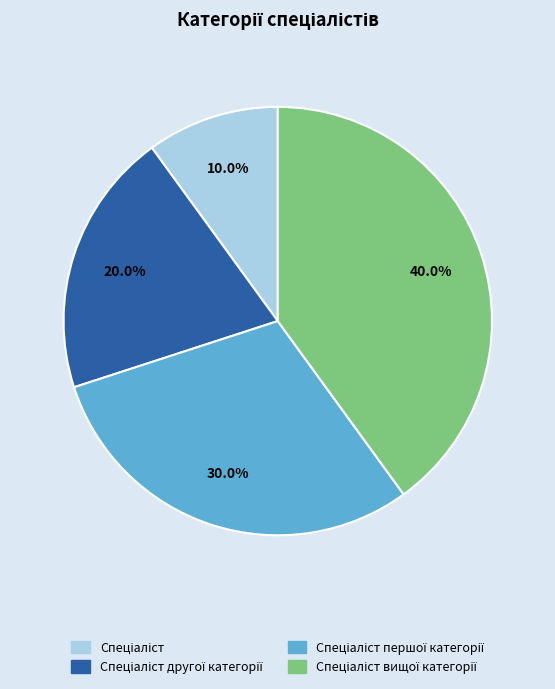

Is there a majority slice in this chart?

No